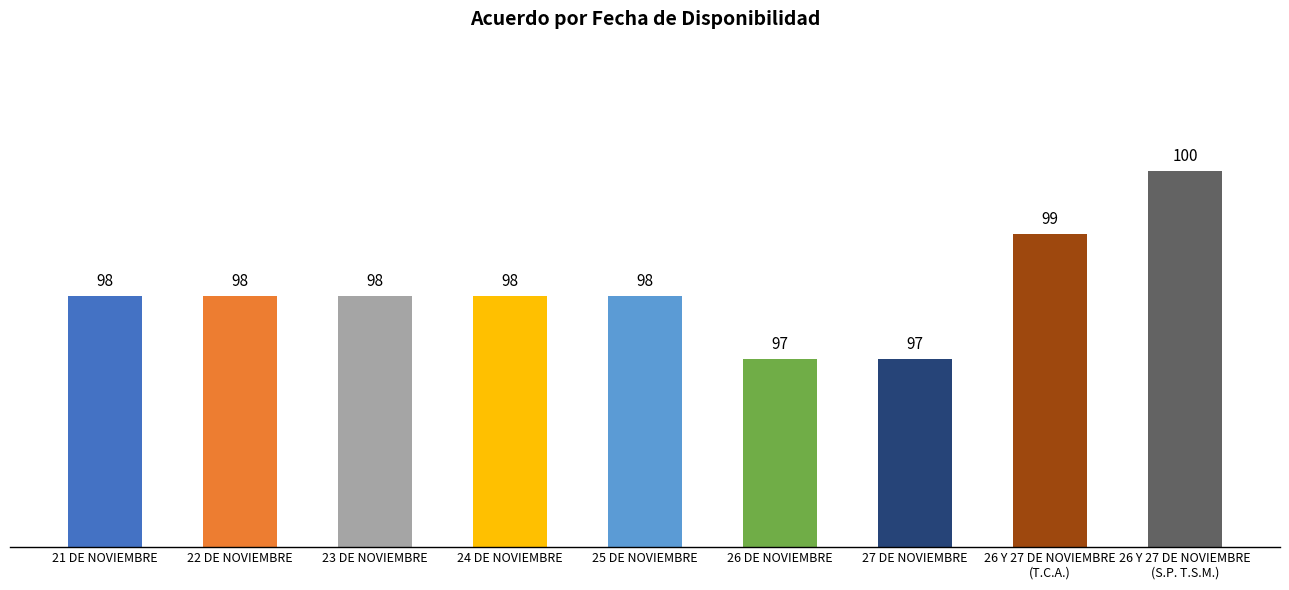

True or false: the data shows 47 at 24 DE NOVIEMBRE.

False